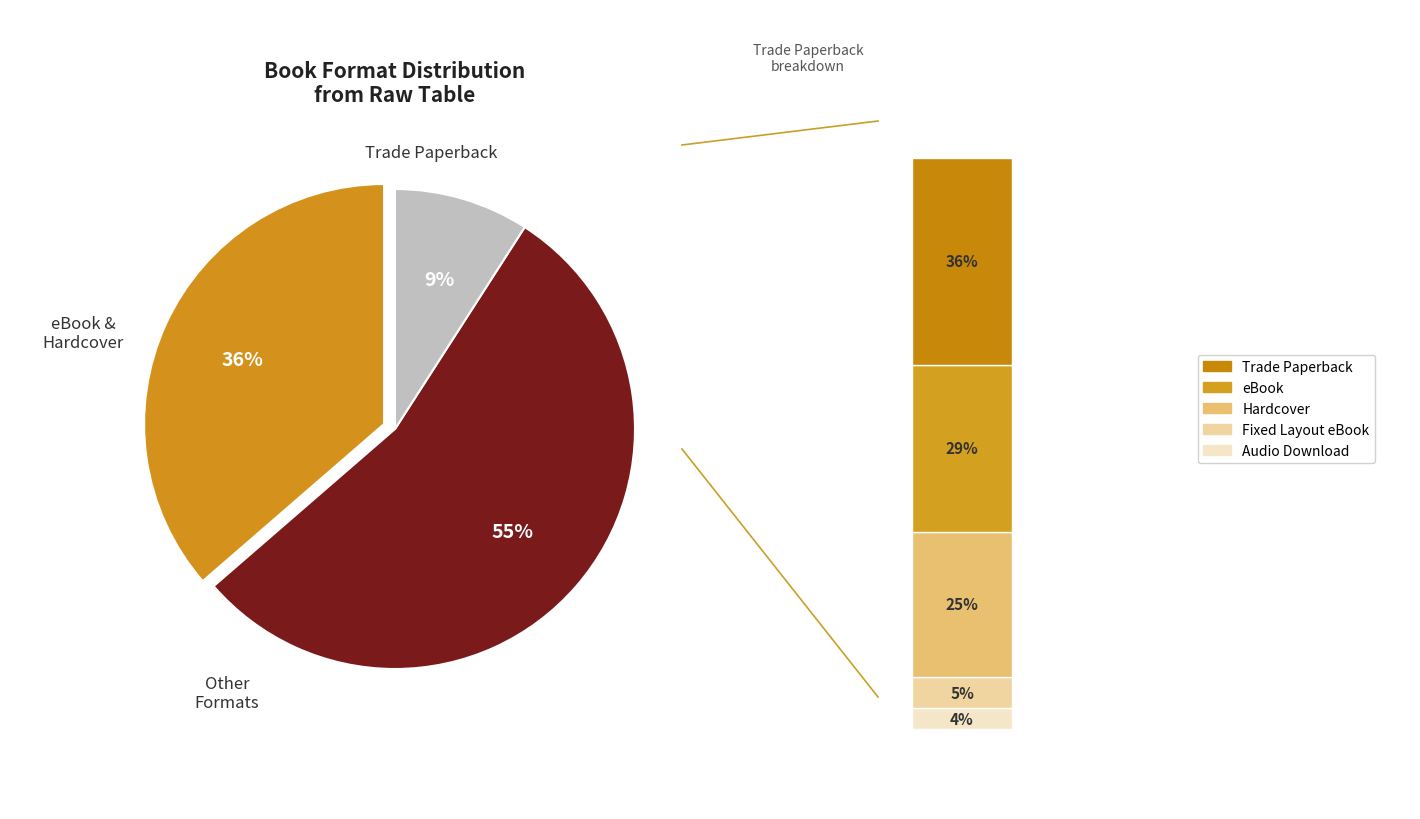

To the nearest percent, what portion does Fixed Layout eBook represent?

5%